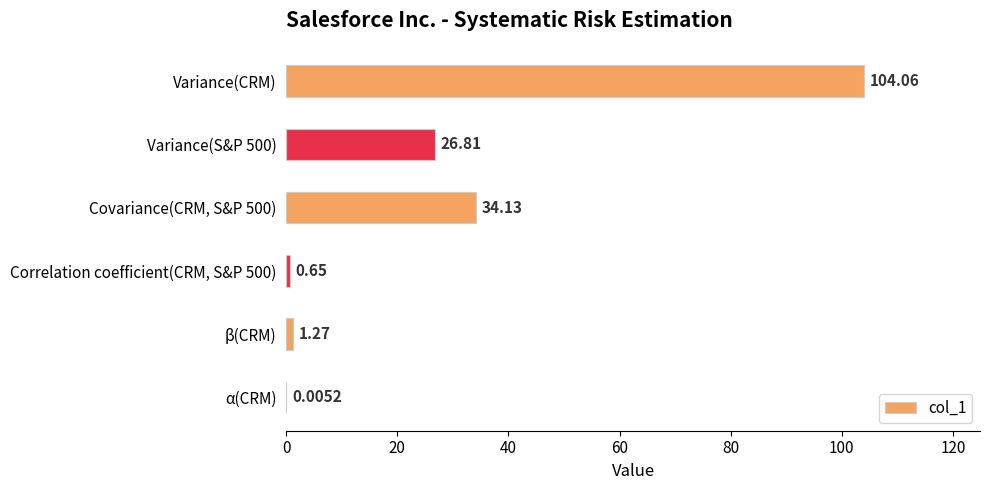

At which category does the chart reach its peak across all series?

Variance(CRM)